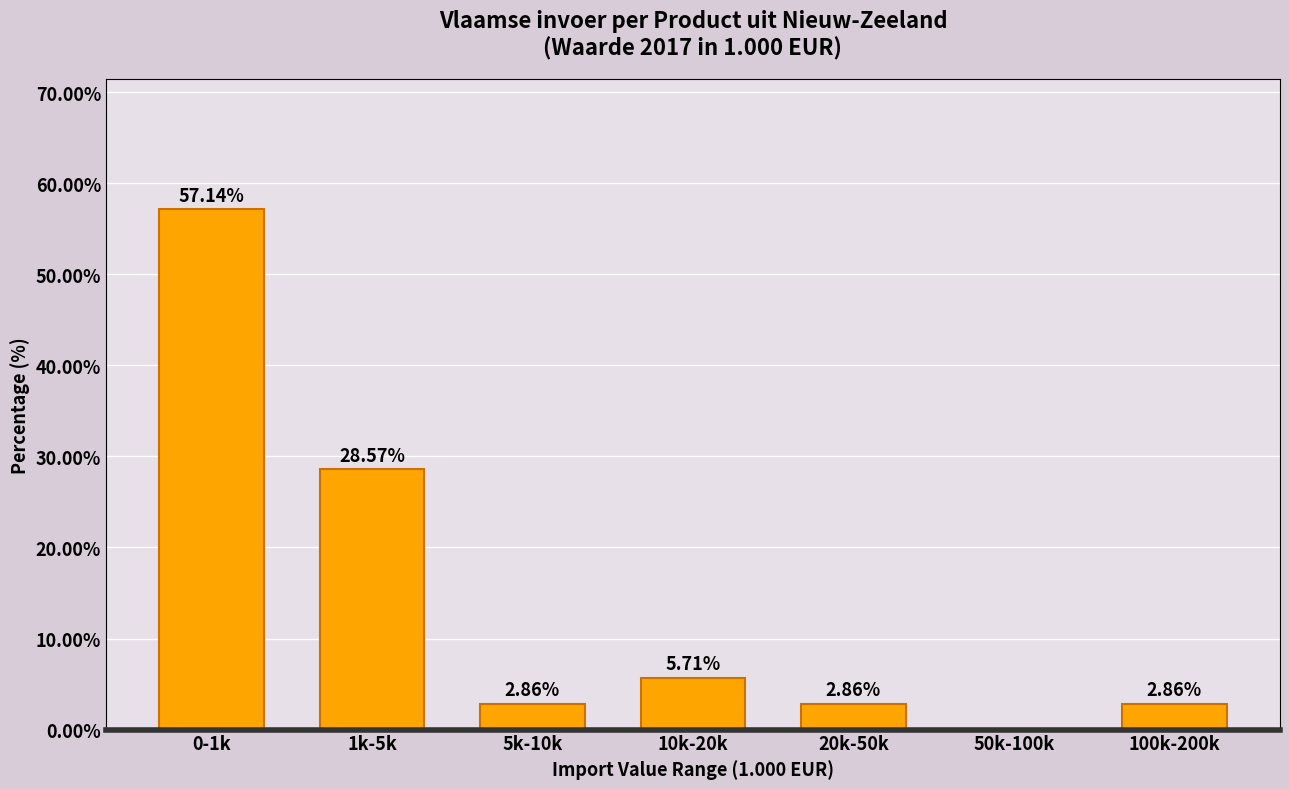

Which has a higher value, 10k-20k or 1k-5k?

1k-5k